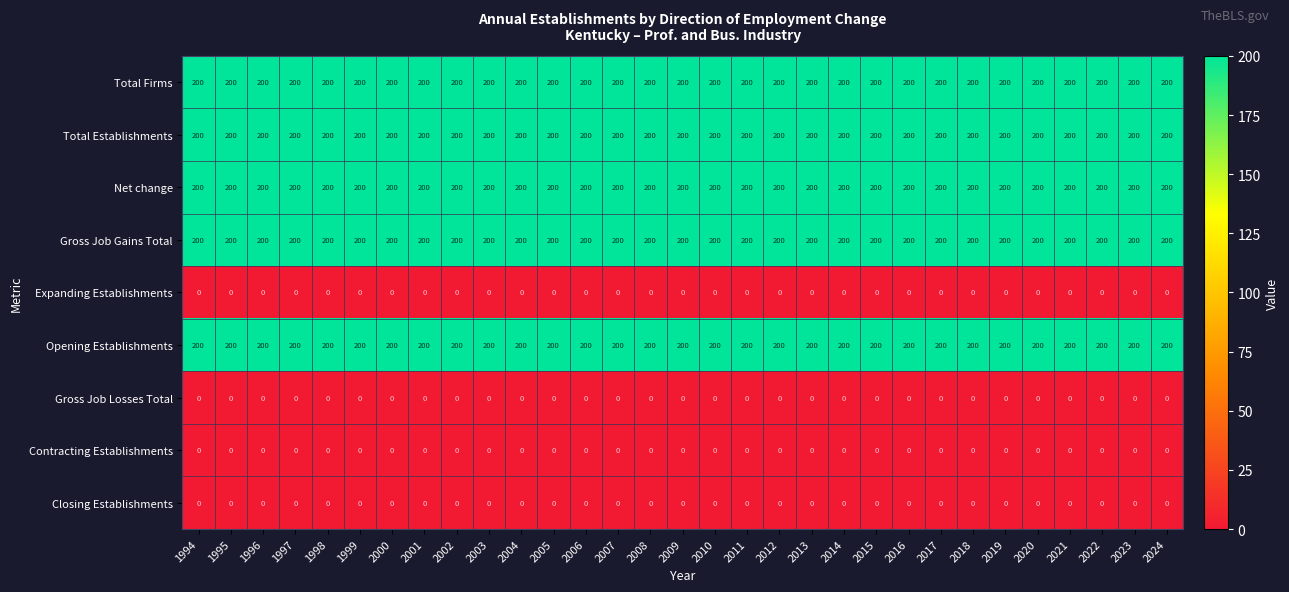

What is the greatest value displayed?

200